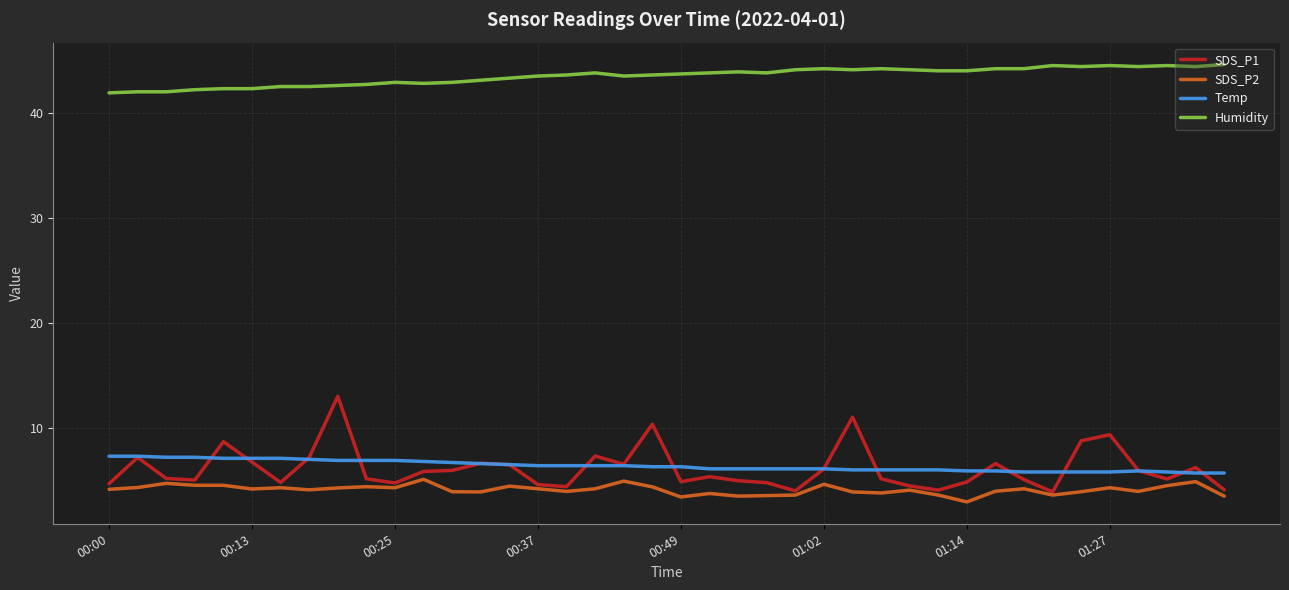

Rank the series by their maximum value, from lowest to highest.

SDS_P2, Temp, SDS_P1, Humidity